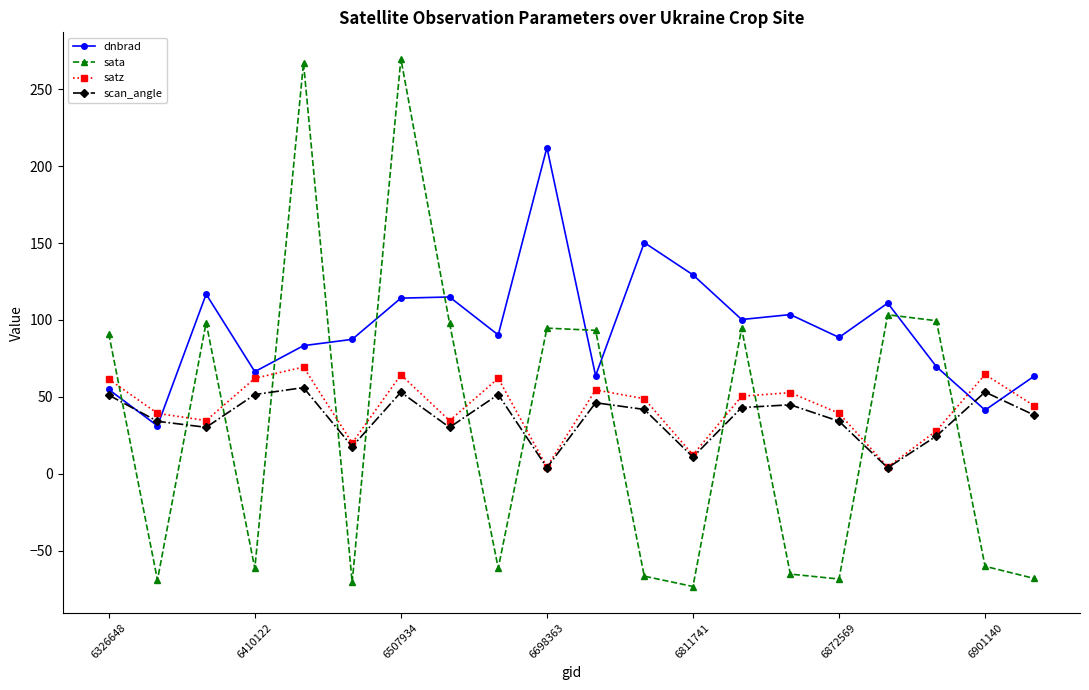

What is the value of the dnbrad point at the 13th from the left?

129.3